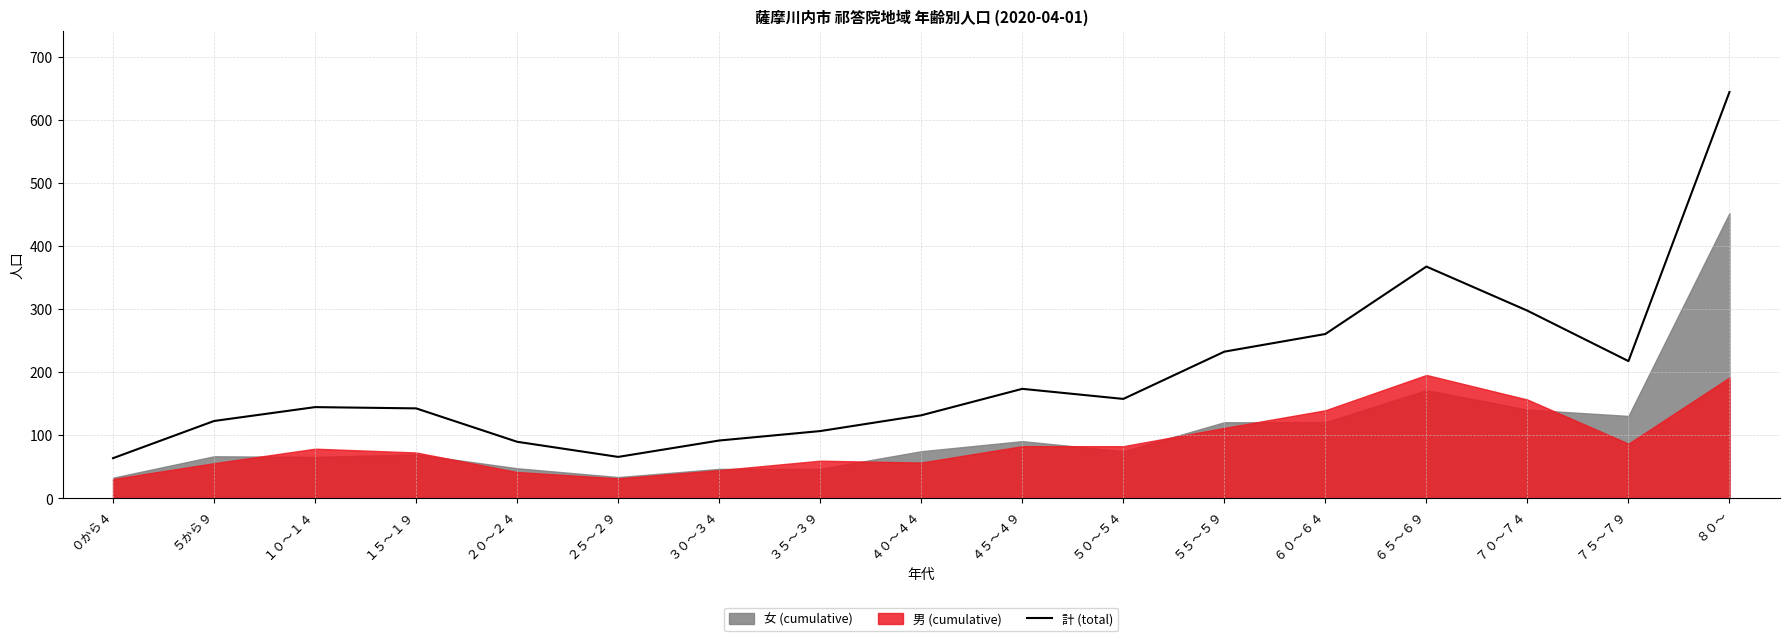

What is the label of the 5th point from the left?

２０～２４